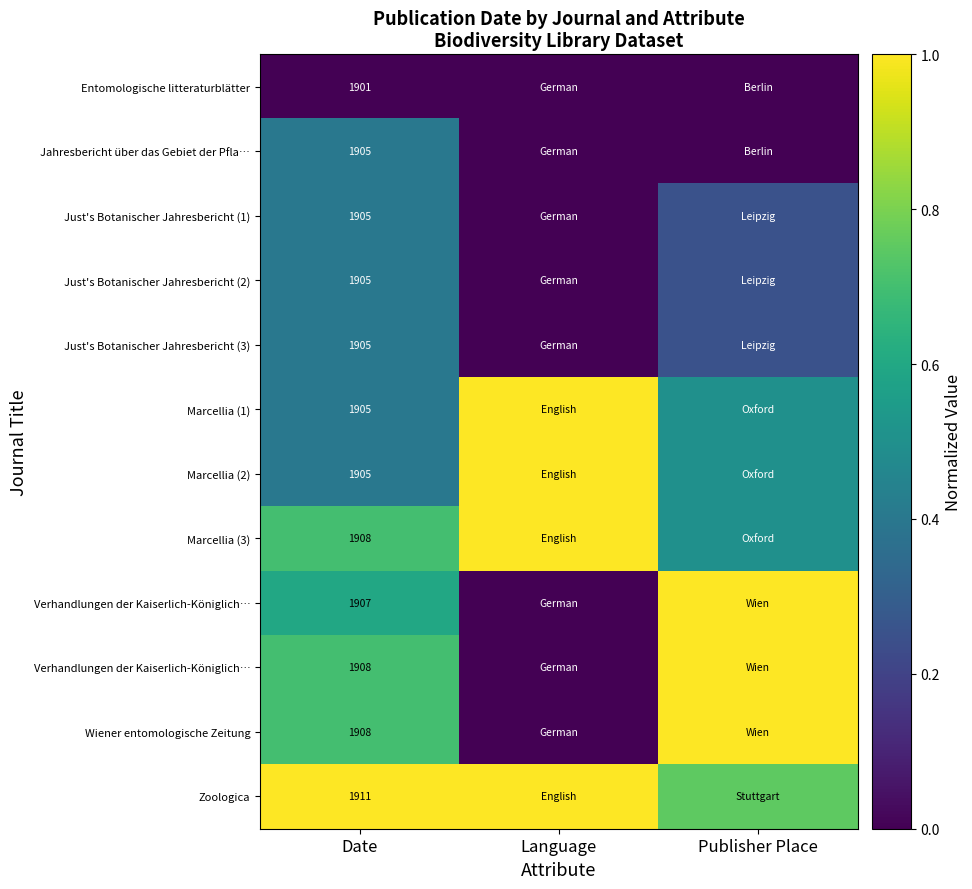

What is the spread (max minus min) of values at Publisher Place?

1.0